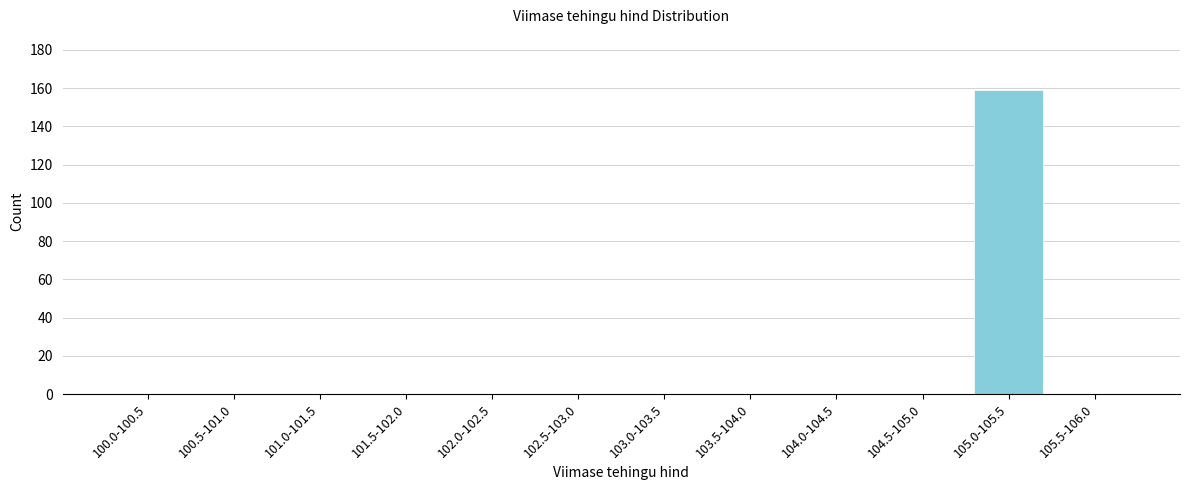

Reading left to right, extract all data points from this chart.

100.0-100.5=0	100.5-101.0=0	101.0-101.5=0	101.5-102.0=0	102.0-102.5=0	102.5-103.0=0	103.0-103.5=0	103.5-104.0=0	104.0-104.5=0	104.5-105.0=0	105.0-105.5=159	105.5-106.0=0